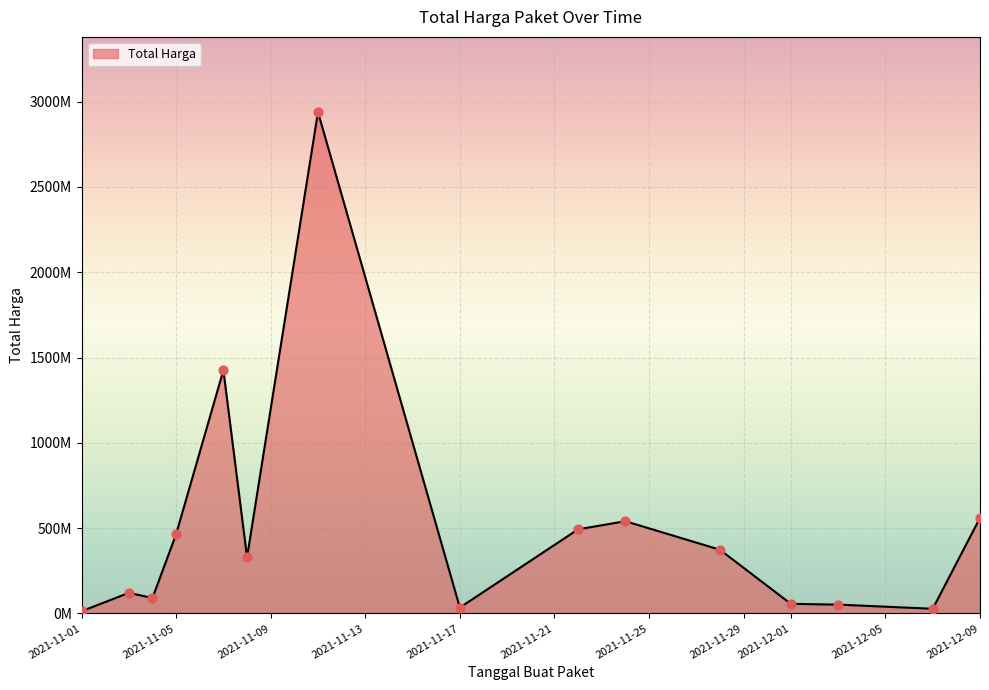

Does the chart have visible grid lines?

Yes